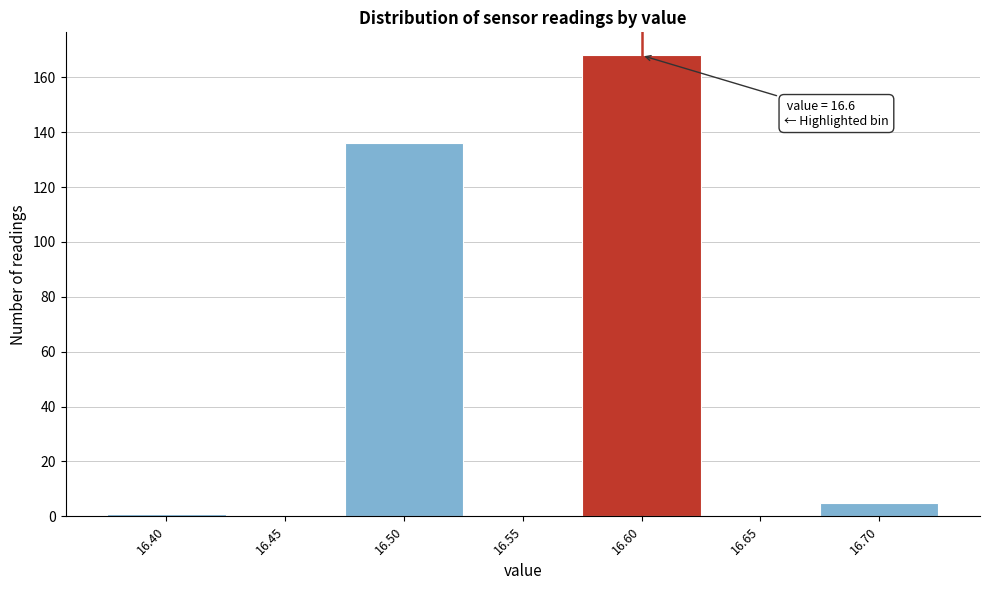

Which range on the x-axis has the tallest bar?

16.575 to 16.625